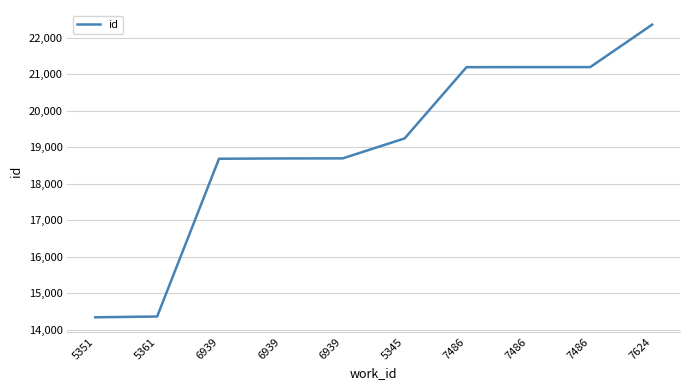

How many lines are shown in the chart?

1